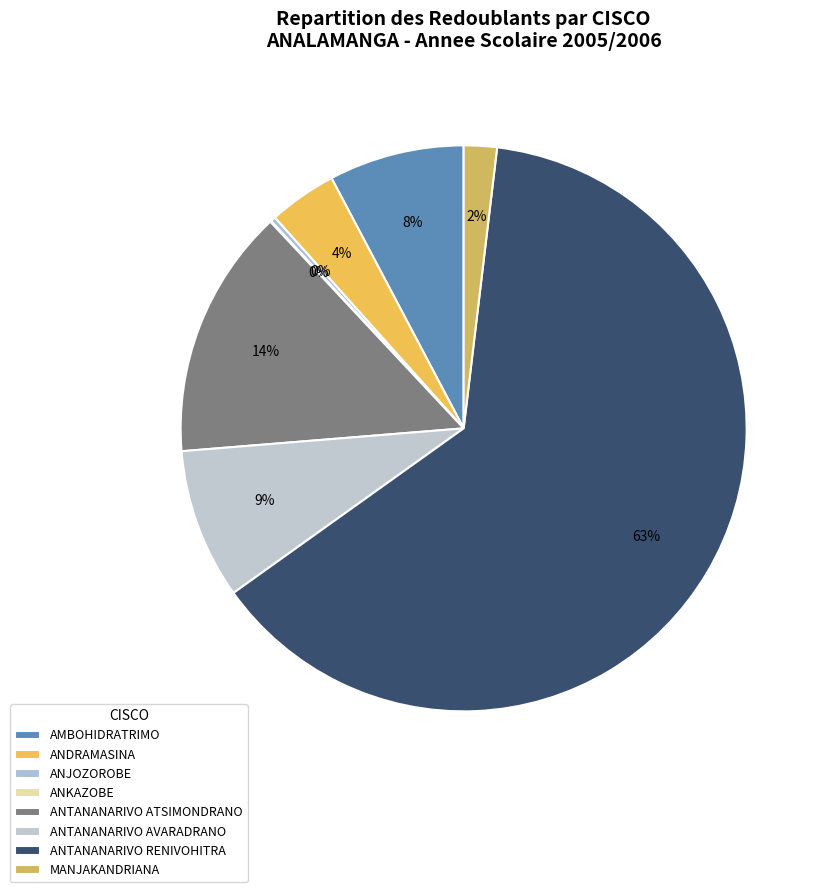

True or false: ANTANANARIVO AVARADRANO accounts for 20% of the total.

False